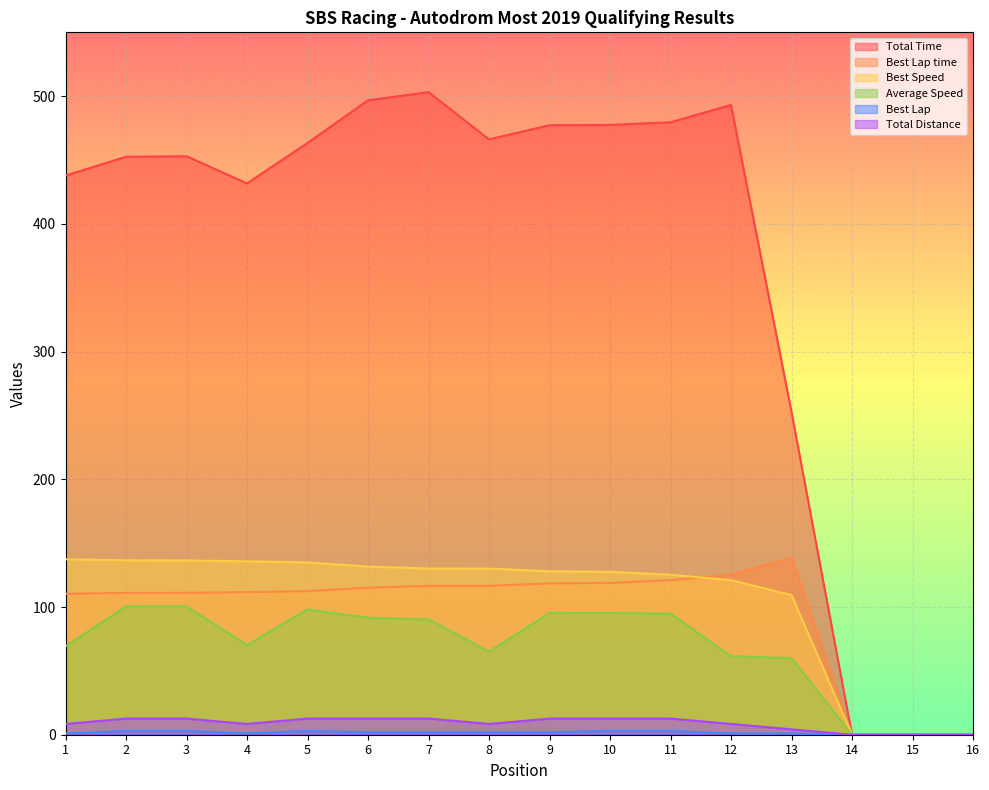

True or false: Best Speed has more than 1 interior local peaks.

False